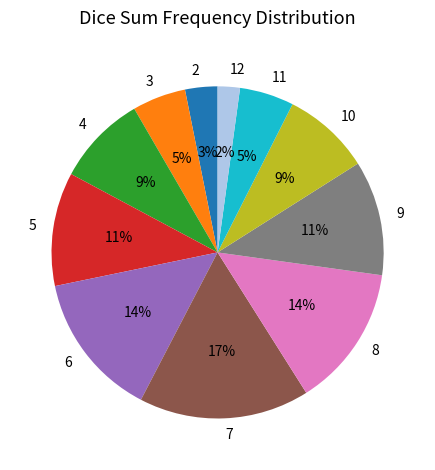

Is it true that 2 is 17% of the pie?

False